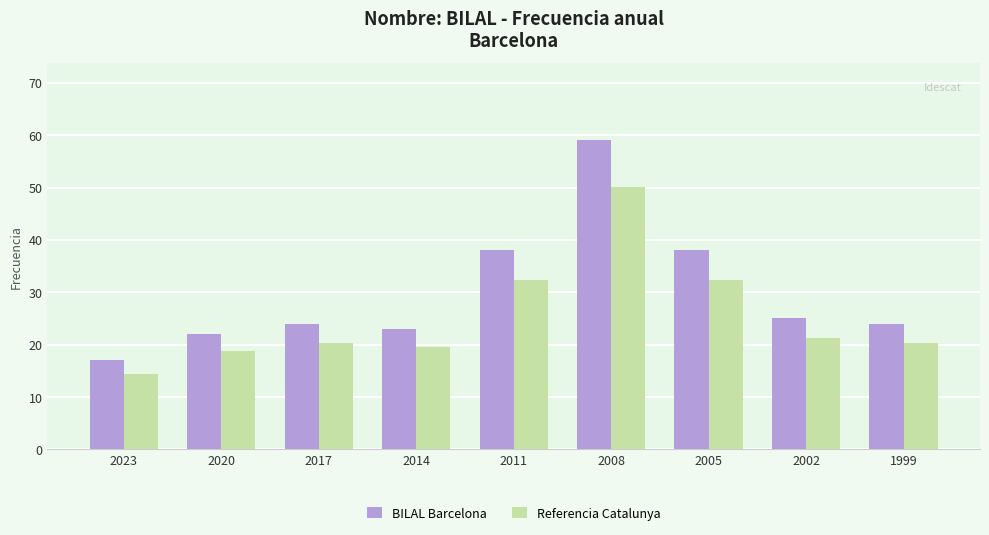

What is the value of the BILAL Barcelona bar at the 5th from the left?

38.0